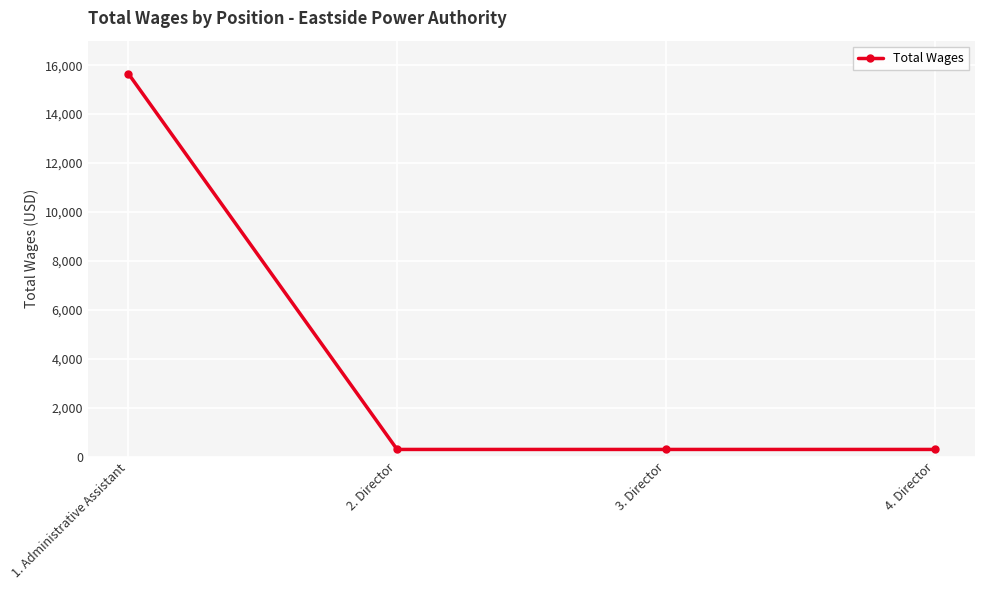

Which has a higher value, 3. Director or 1. Administrative Assistant?

1. Administrative Assistant